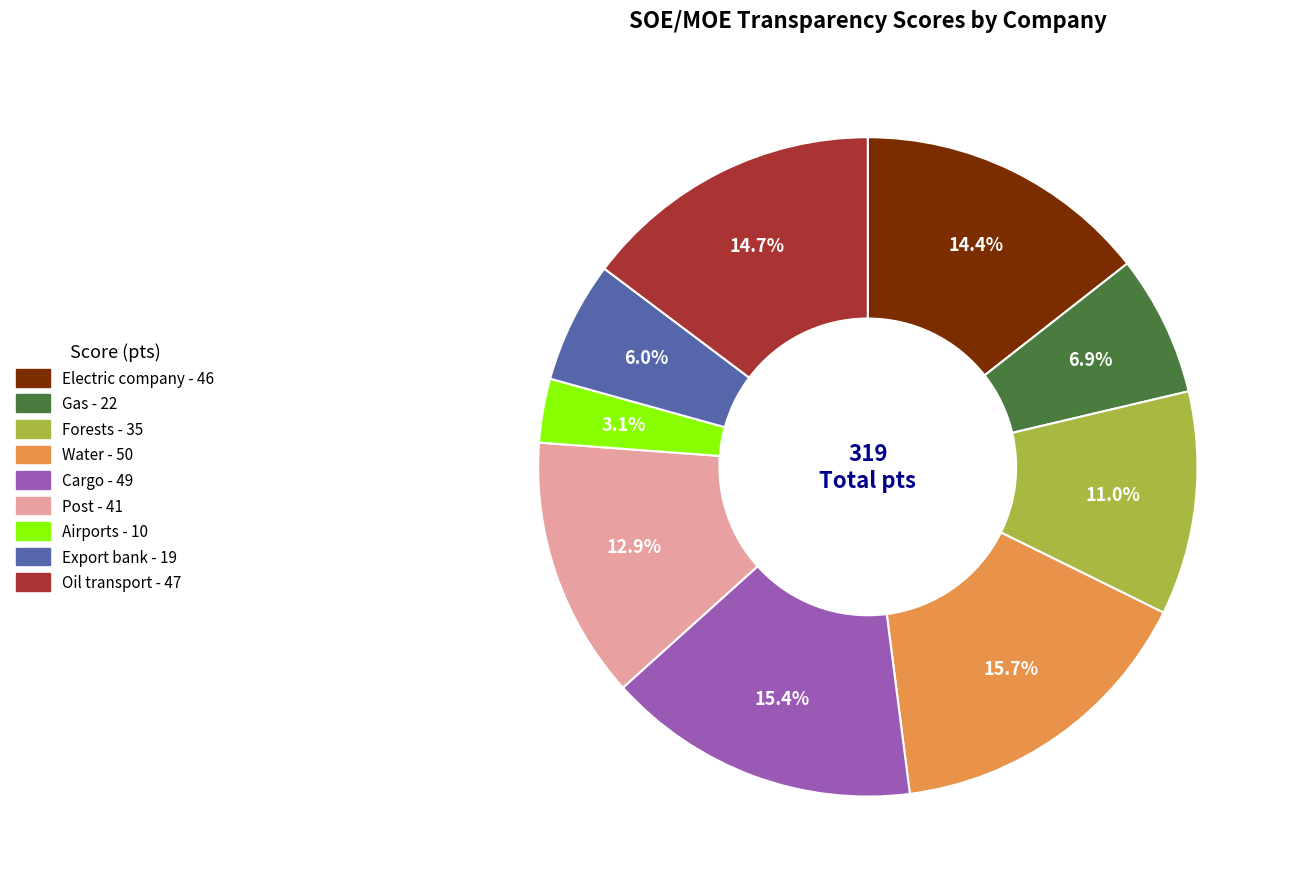

Does any single category account for the majority?

No